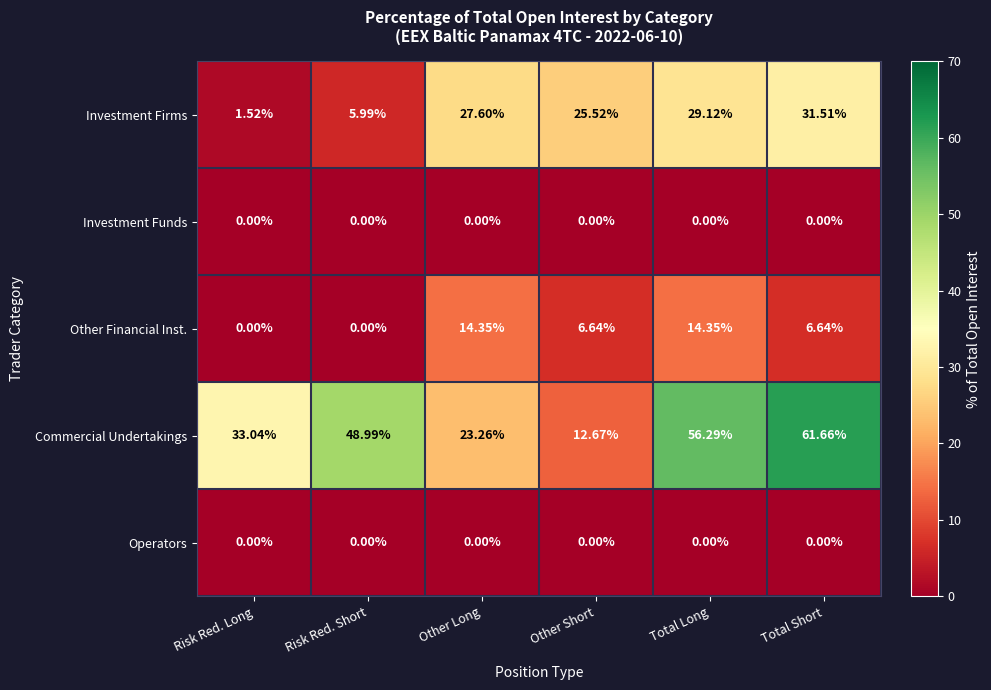

At which label does Commercial Undertakings reach its minimum?

Other Short